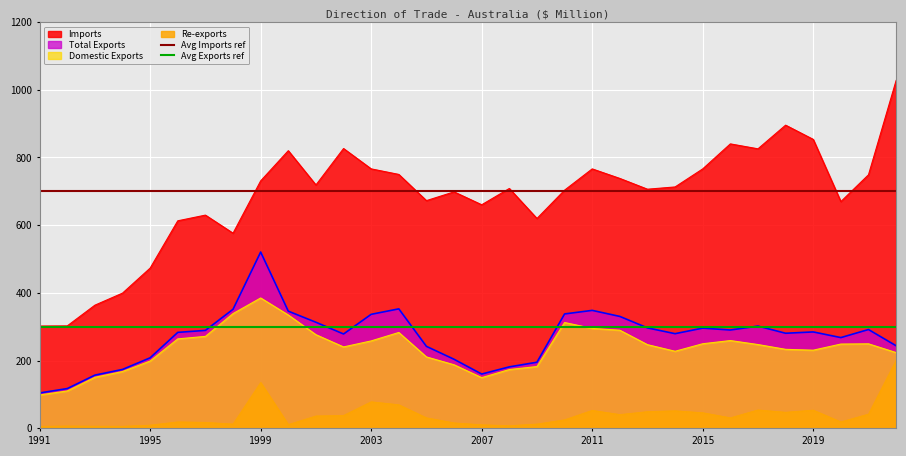

Is it true that Total Exports equals 483.9 at 2015?

False